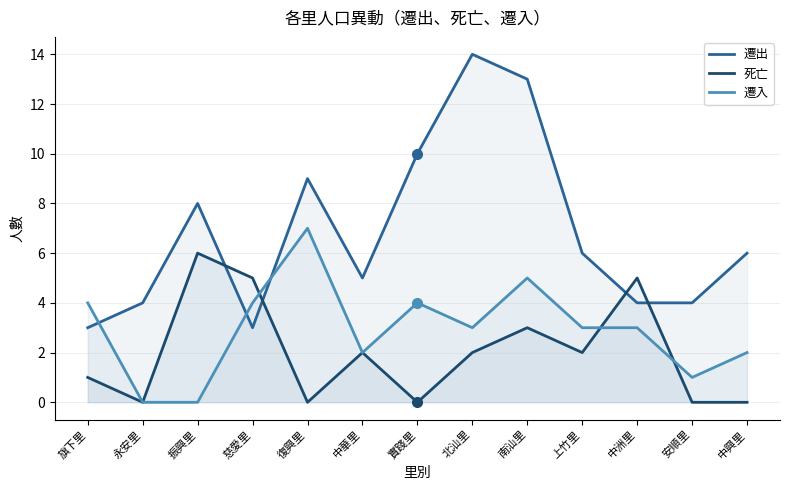

How many values in the 死亡 series exceed 2?

4